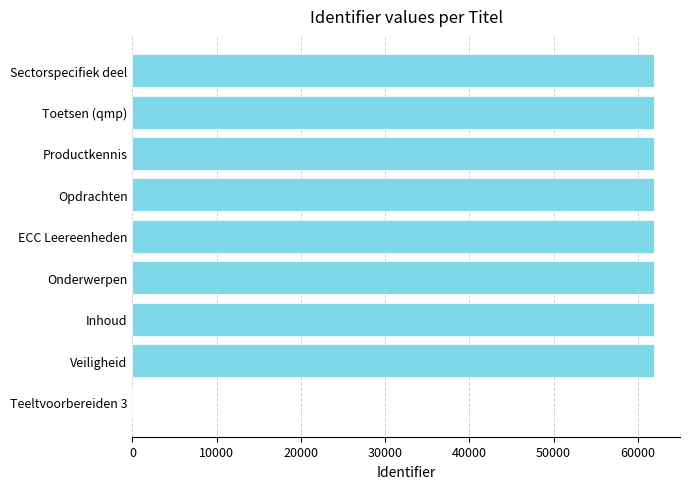

How many positive values are there?

8